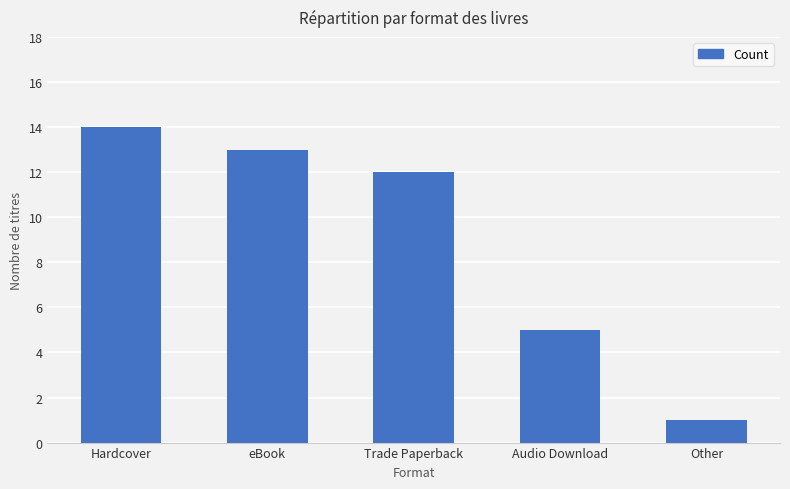

Where is the data nearest to the value 7?

Audio Download